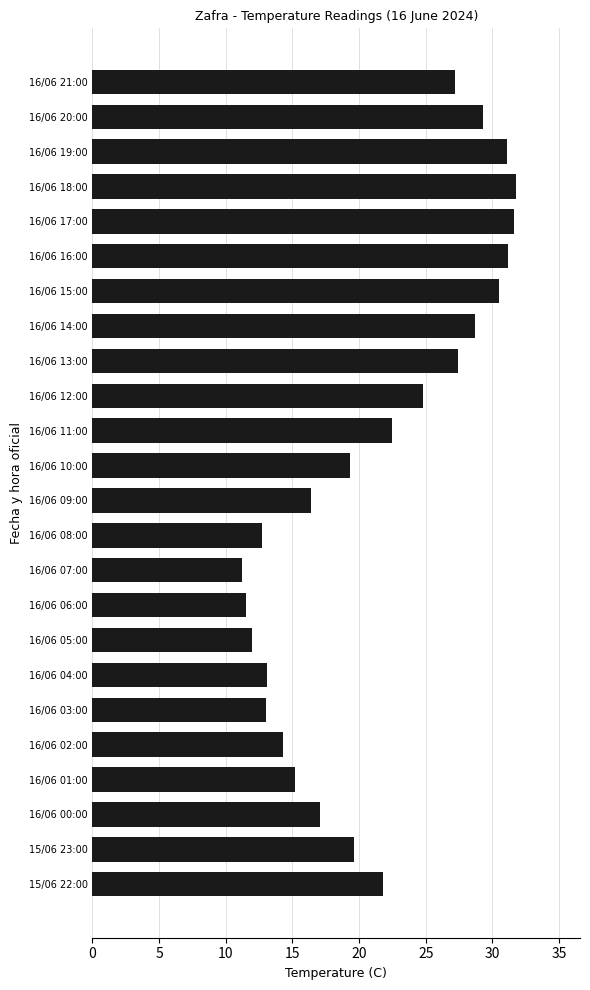

What position from the bottom is 16/06 08:00?

11